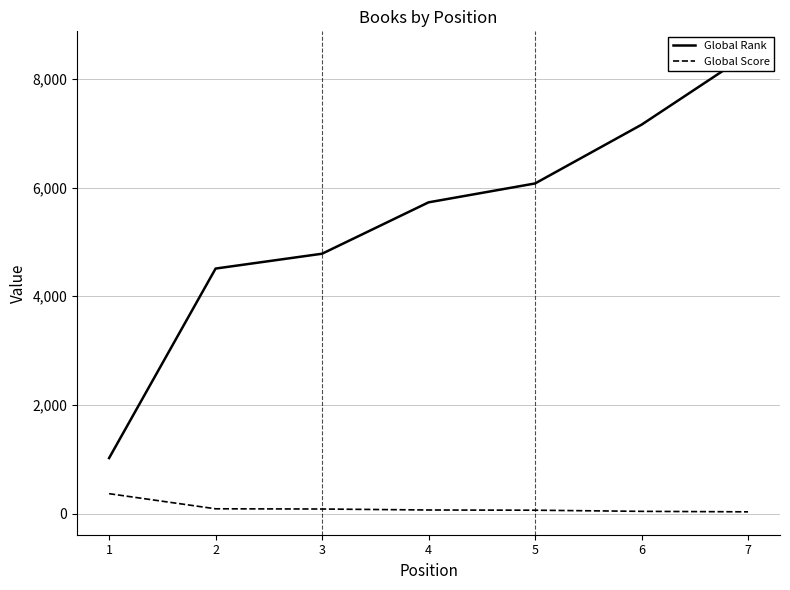

Reading left to right, list all the values displayed in this chart.

Global Rank: 1025	4510	4783	5728	6075	7156	8452
Global Score: 370	92	88	70	66	45	36